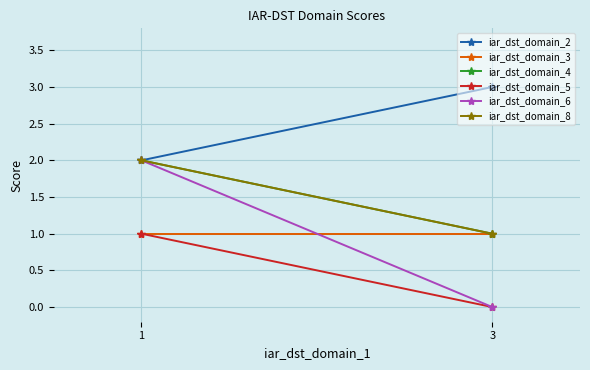

True or false: iar_dst_domain_2 has a value of 4 at 3.

False